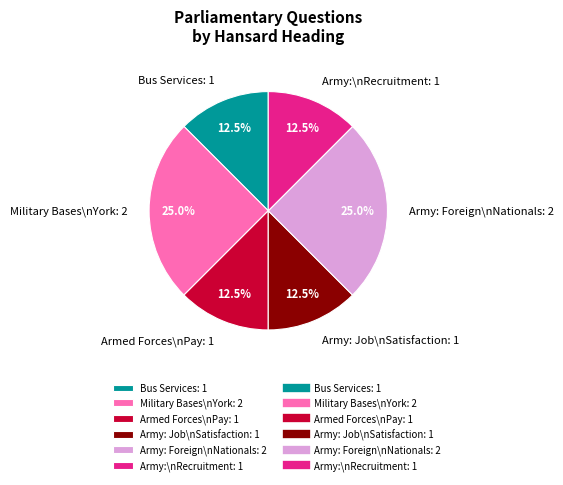

Between Bus Services: 1 and Army: Foreign\nNationals: 2, which is larger?

Army: Foreign\nNationals: 2